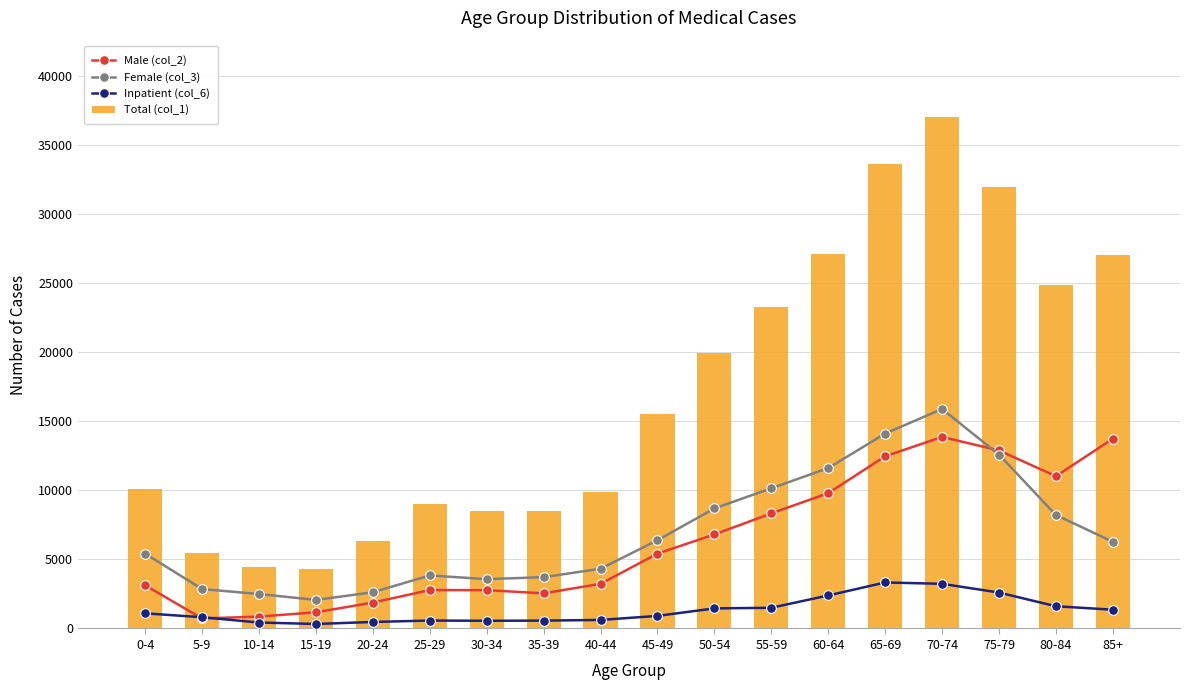

What is the label of the 10th bar from the right?

40-44